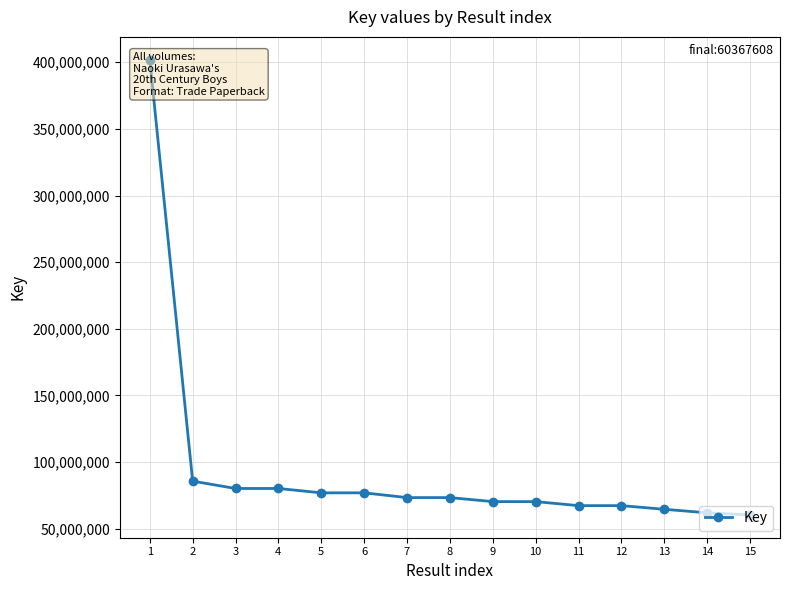

How many distinct data groups are displayed?

1